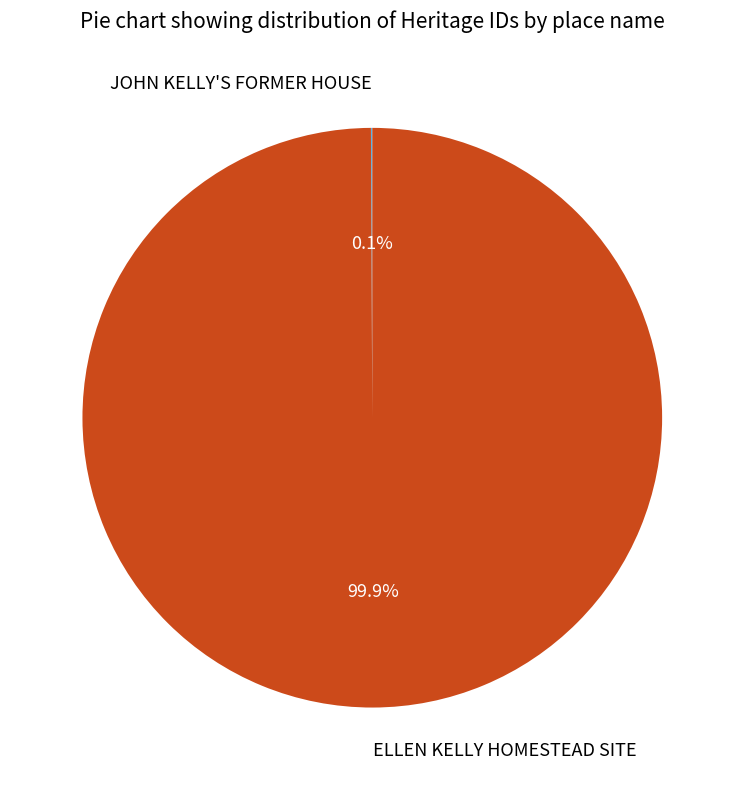

Does ELLEN KELLY HOMESTEAD SITE account for over 50% of the chart?

Yes